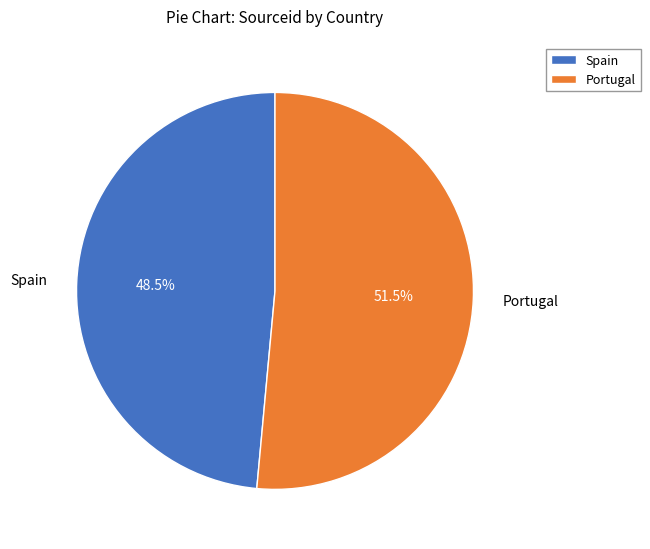

How much of the chart is everything except Spain?

51.5%